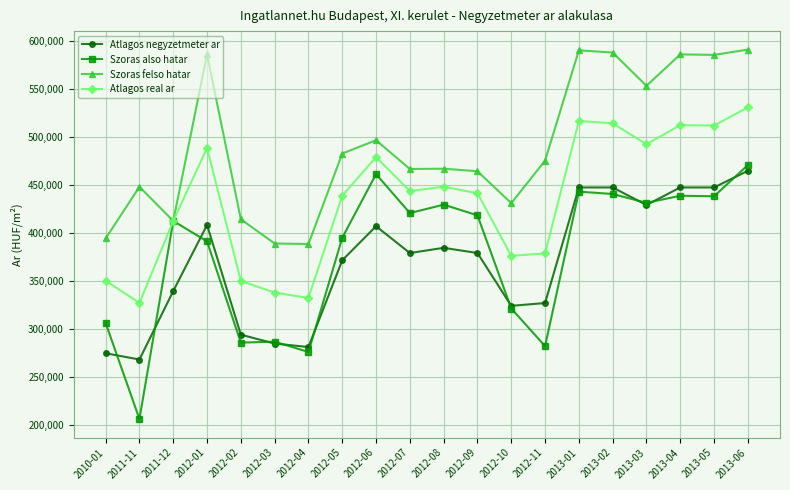

What is the total value across all series at 2012-05?

1687930